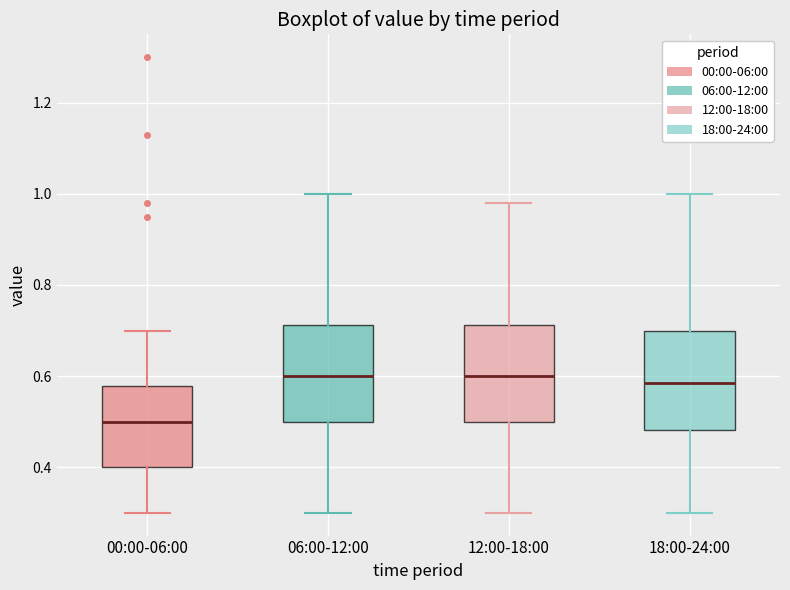

Reading left to right, transcribe this box plot: for each box, give where its median line is, the range the box spans, and where its two whiskers end, as read against the y-axis. The values are not printed on the chart, so give them approximately, as read against the axis.

00:00-06:00: median 0.50, box 0.40 to 0.58, whiskers 0.30 to 0.70
06:00-12:00: median 0.60, box 0.50 to 0.72, whiskers 0.30 to 1.00
12:00-18:00: median 0.60, box 0.50 to 0.72, whiskers 0.30 to 0.98
18:00-24:00: median 0.58, box 0.48 to 0.70, whiskers 0.30 to 1.00